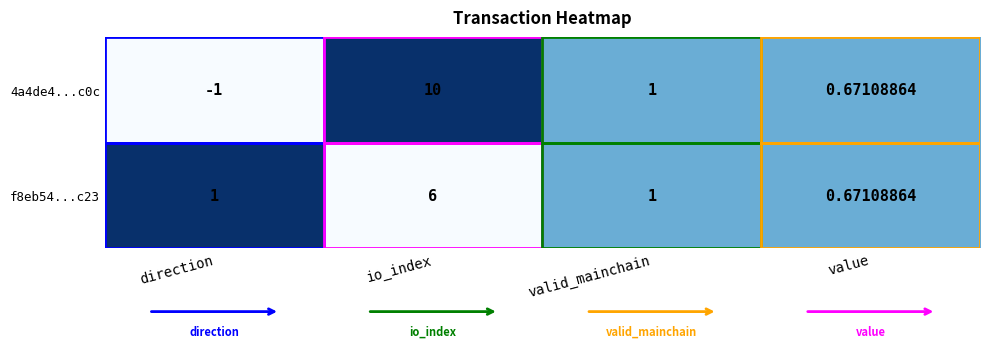

Is the value of f8eb54...c23 at io_index greater than the value of 4a4de4...c0c at valid_mainchain?

Yes